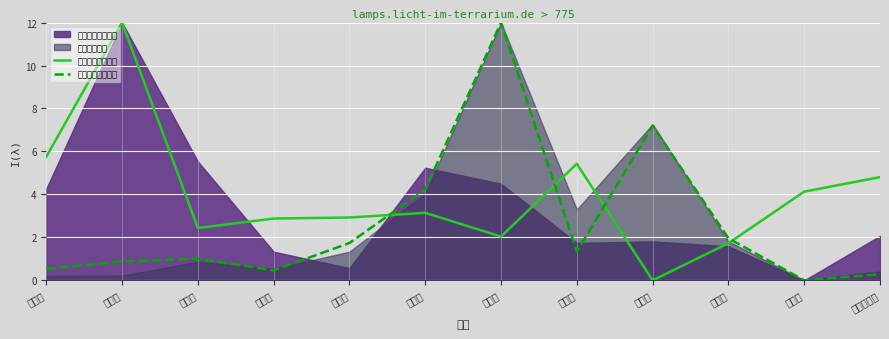

Where is 合计次均住院天数 nearest to the value 6?

鲤城区